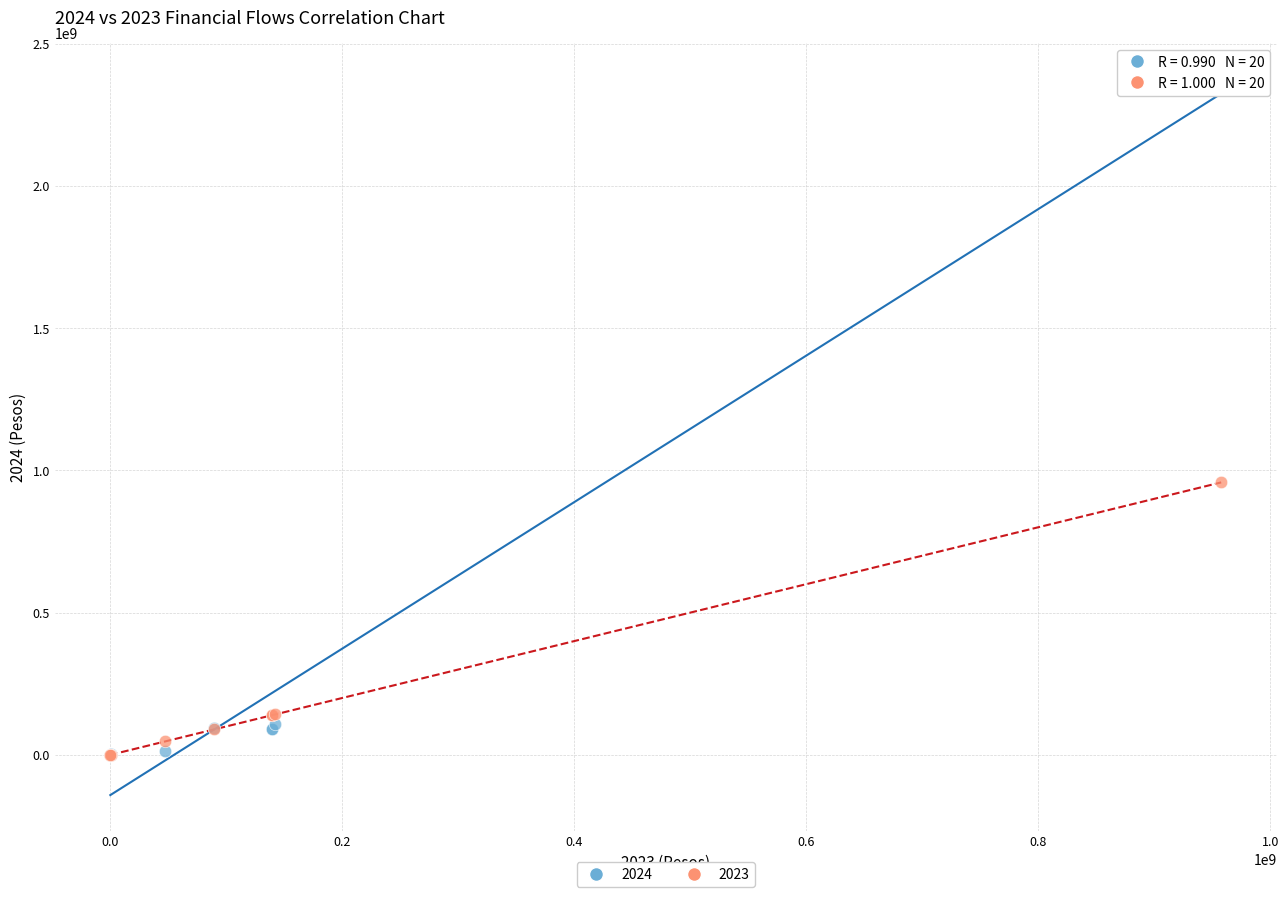

Which series has the largest Y range (max minus min)?

2024